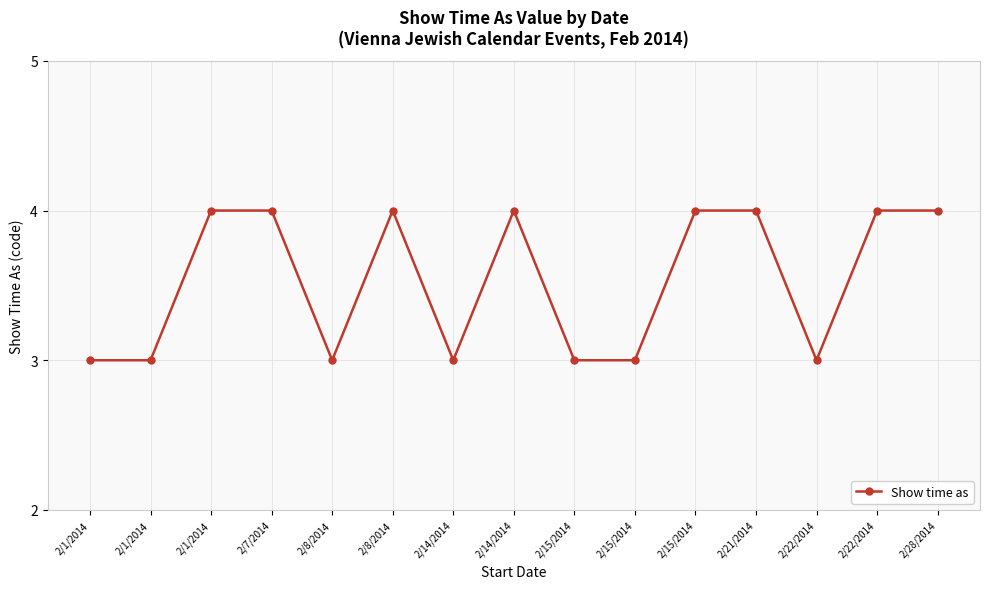

How many points are higher than both their immediate neighbors (excluding endpoints)?

2